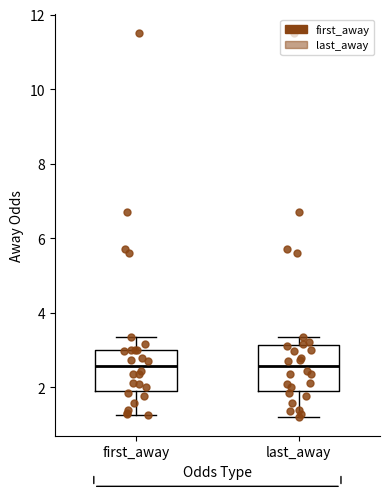

Reading left to right, read every box against the y-axis: the position of its median line, the range the box covers, and the ends of its whiskers. The values are not printed on the chart, so give them approximately, as read against the axis.

first_away: median 2.6, box 1.8 to 3.0, whiskers 1.2 to 3.4
last_away: median 2.6, box 1.8 to 3.2, whiskers 1.2 to 3.4